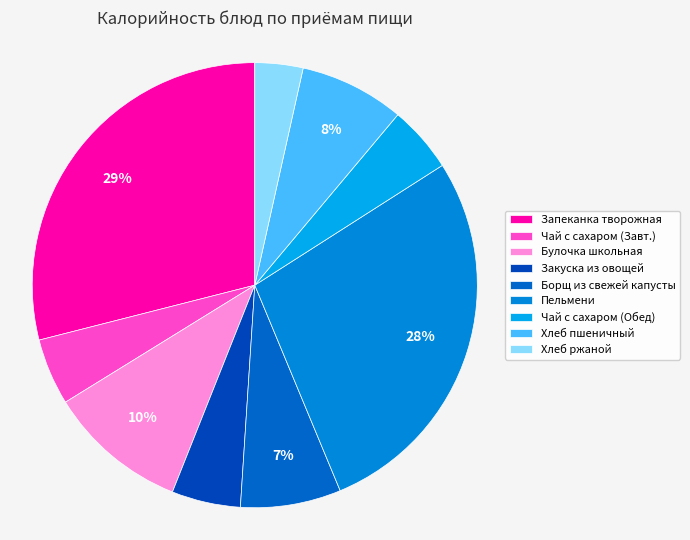

Count the number of slices in the pie.

9